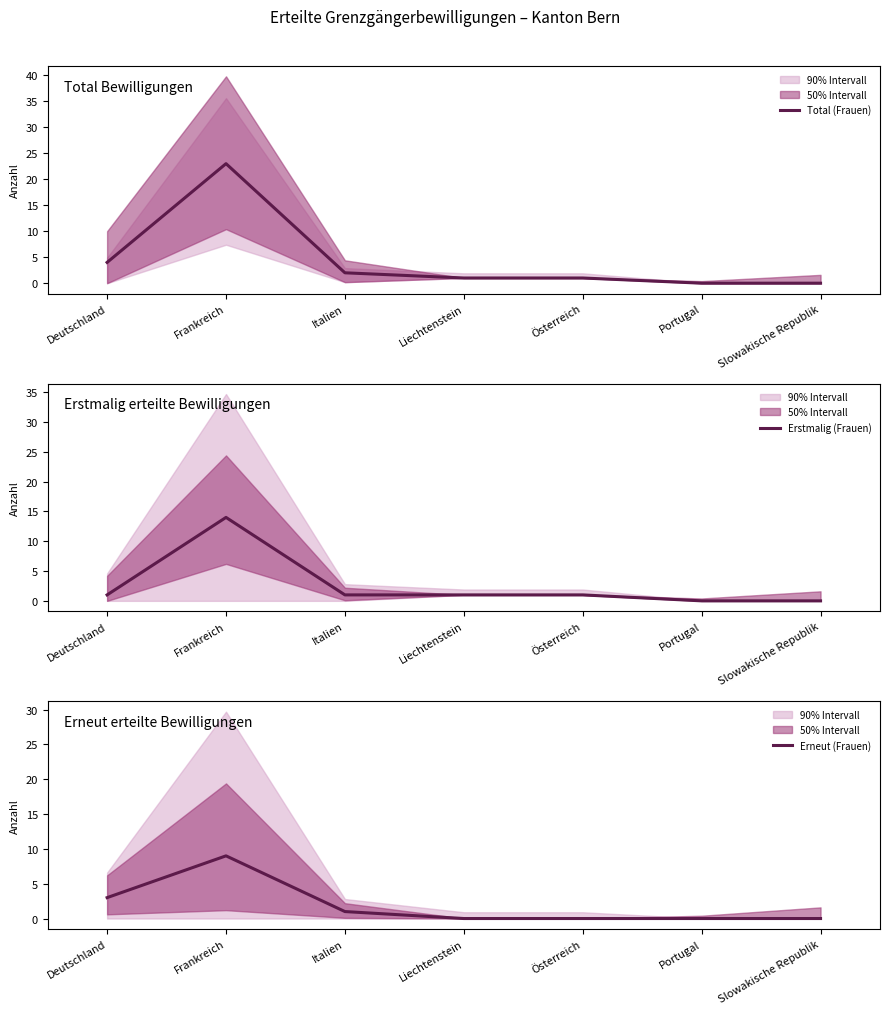

Reading left to right, extract all data points from this chart.

Total (Frauen): Deutschland=4	Frankreich=23	Italien=2	Liechtenstein=1	Österreich=1	Portugal=0	Slowakische Republik=0
Erstmalig (Frauen): Deutschland=1	Frankreich=14	Italien=1	Liechtenstein=1	Österreich=1	Portugal=0	Slowakische Republik=0
Erneut (Frauen): Deutschland=3	Frankreich=9	Italien=1	Liechtenstein=0	Österreich=0	Portugal=0	Slowakische Republik=0